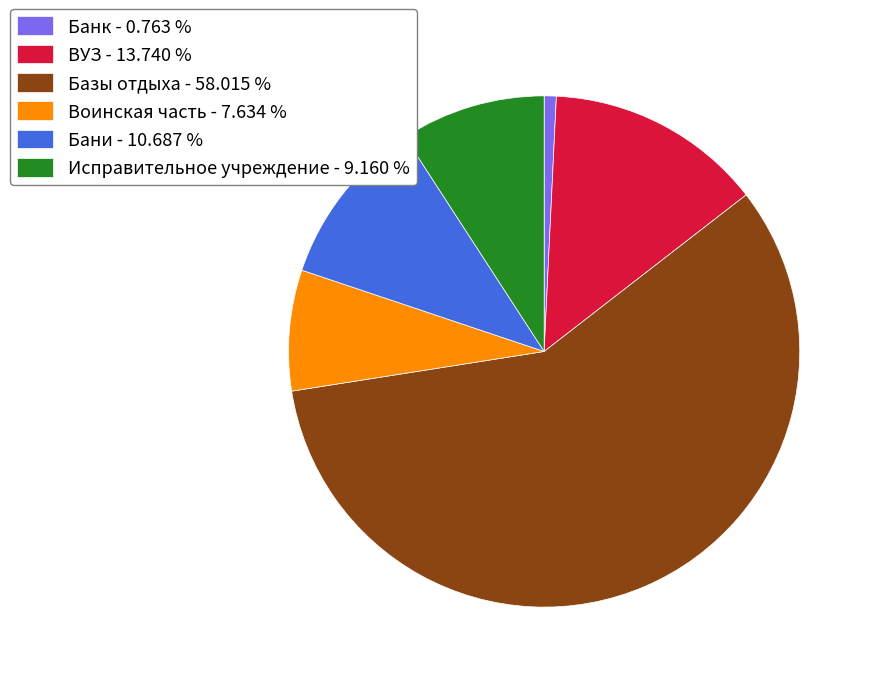

Is there a majority slice in this chart?

Yes